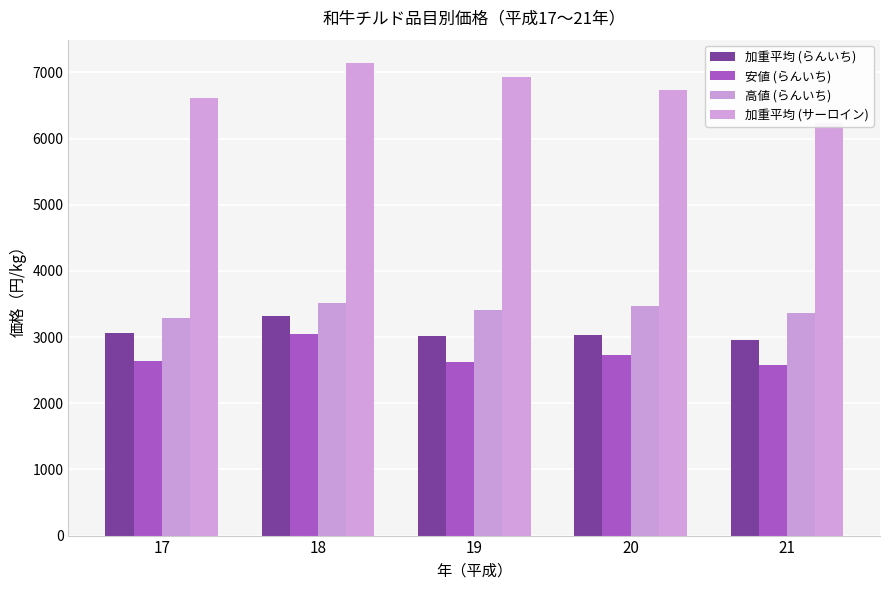

The value of 安値 (らんいち) at 19 is 2625.0. True or false?

True